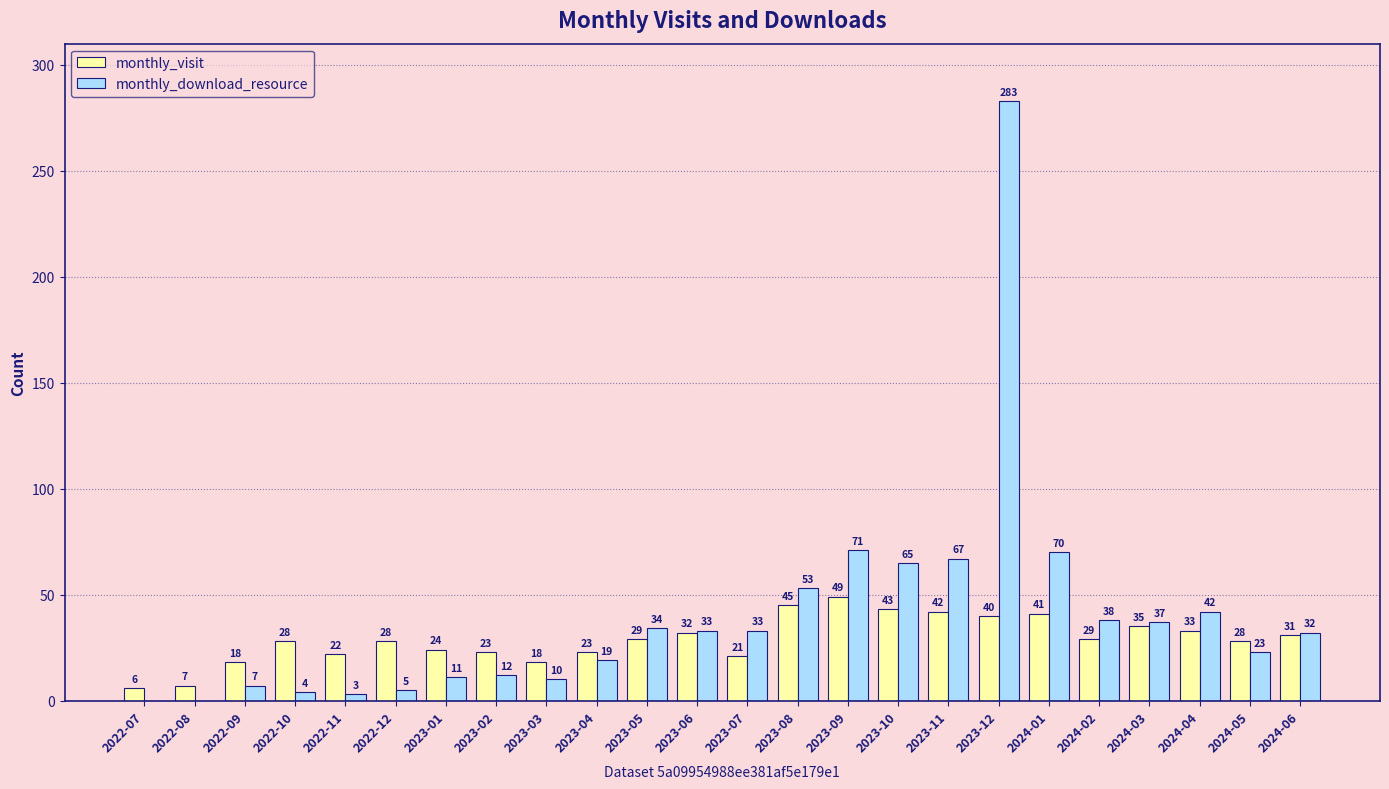

What is the sum of all monthly_visit values?

695